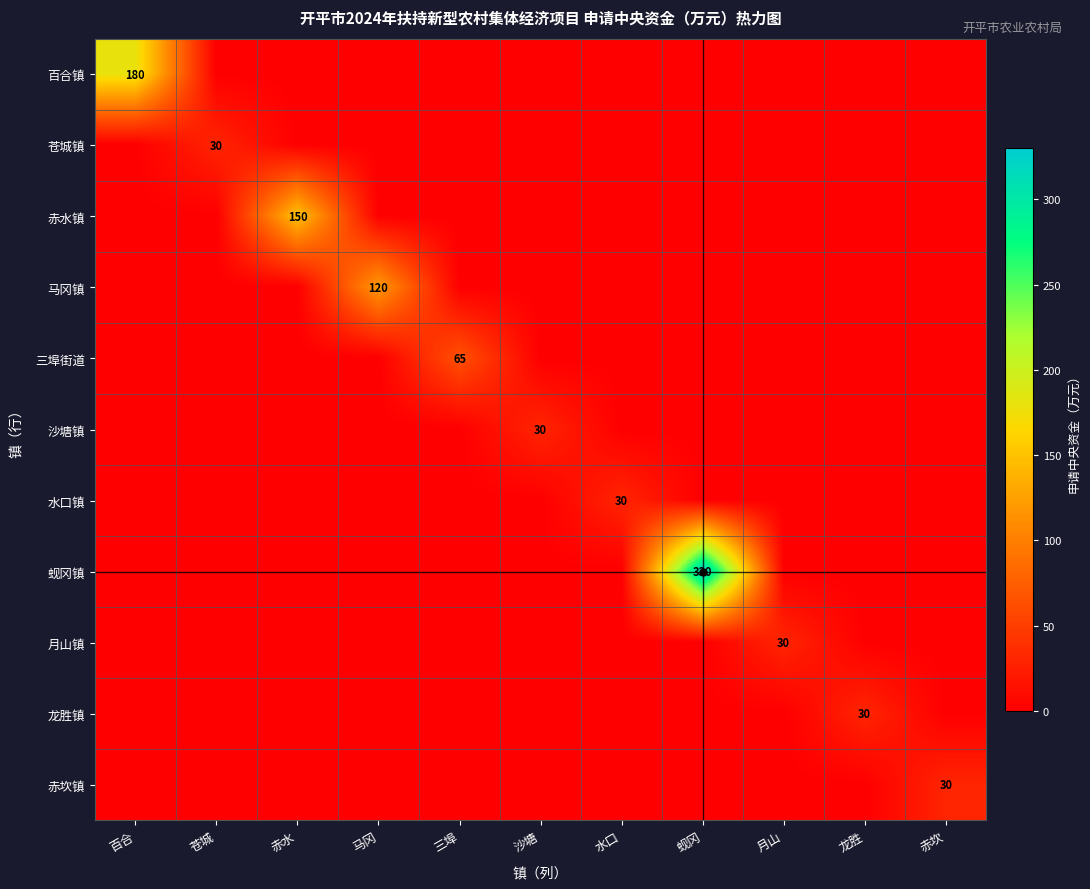

What is the difference between the maximum and minimum values in the 百合镇 series?

180